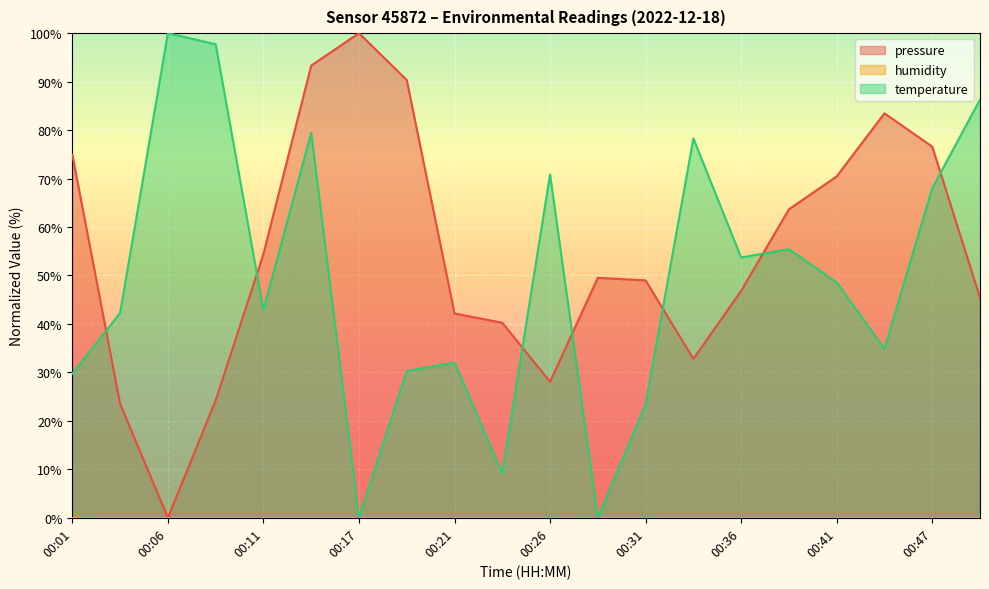

What is the sum of all temperature values?

982.9